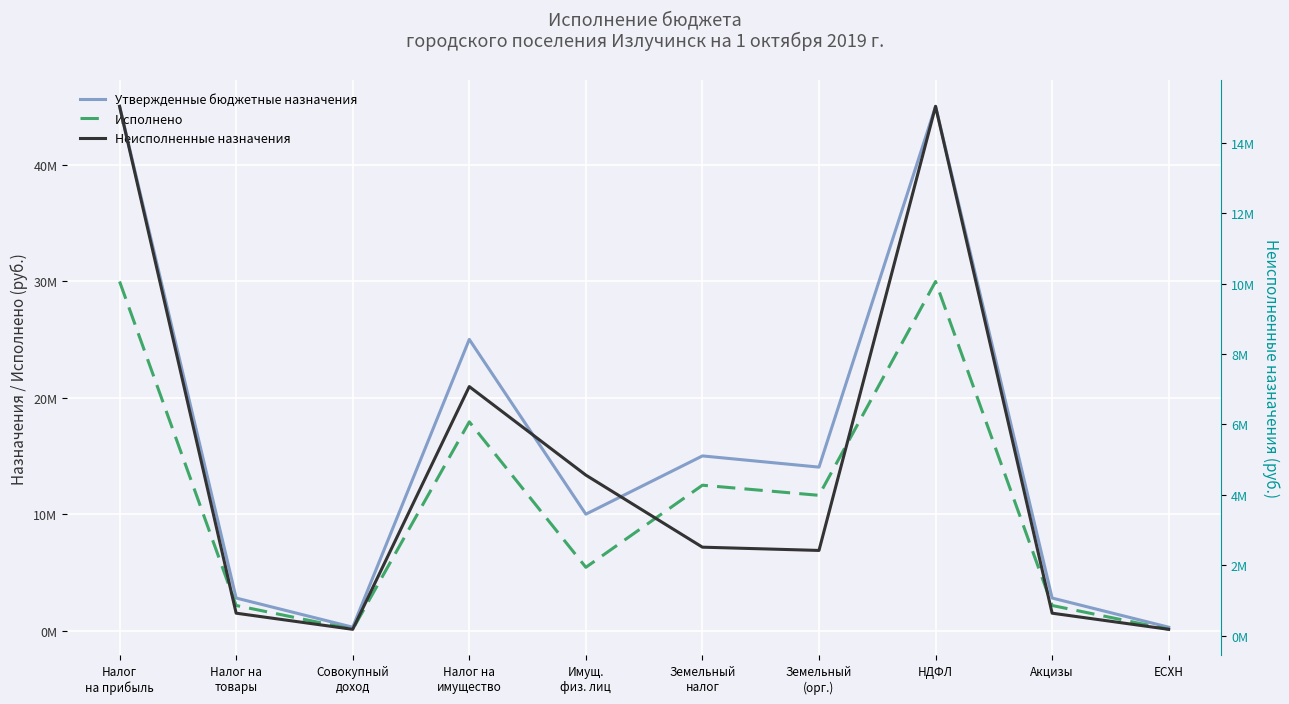

What is the total value across all series at Совокупный
доход?

600000.0